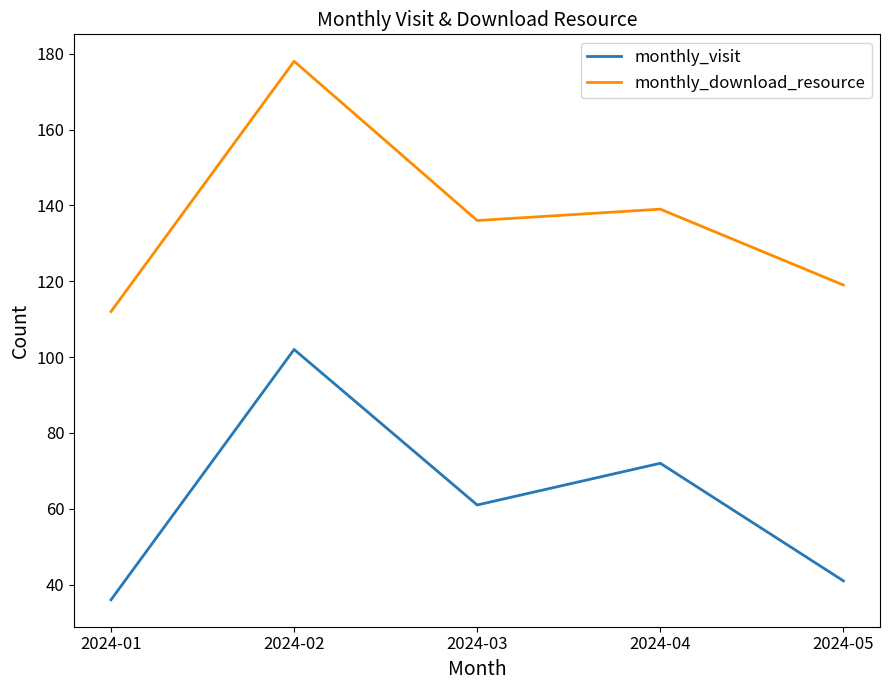

Reading left to right, list all the values displayed in this chart.

monthly_visit: 36	102	61	72	41
monthly_download_resource: 112	178	136	139	119